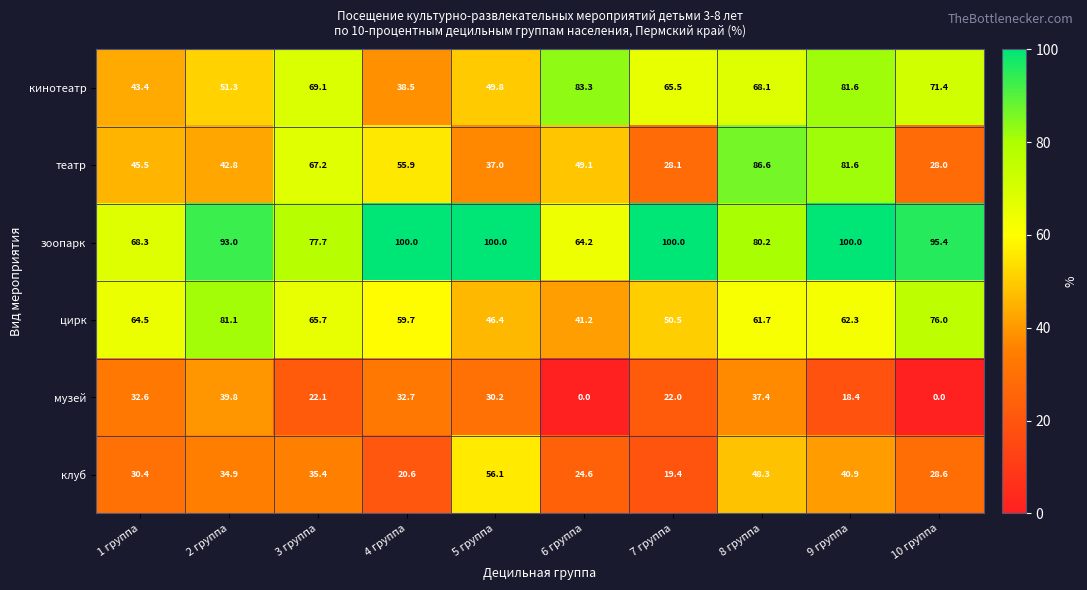

What is the total value across all series at 1 группа?

284.7